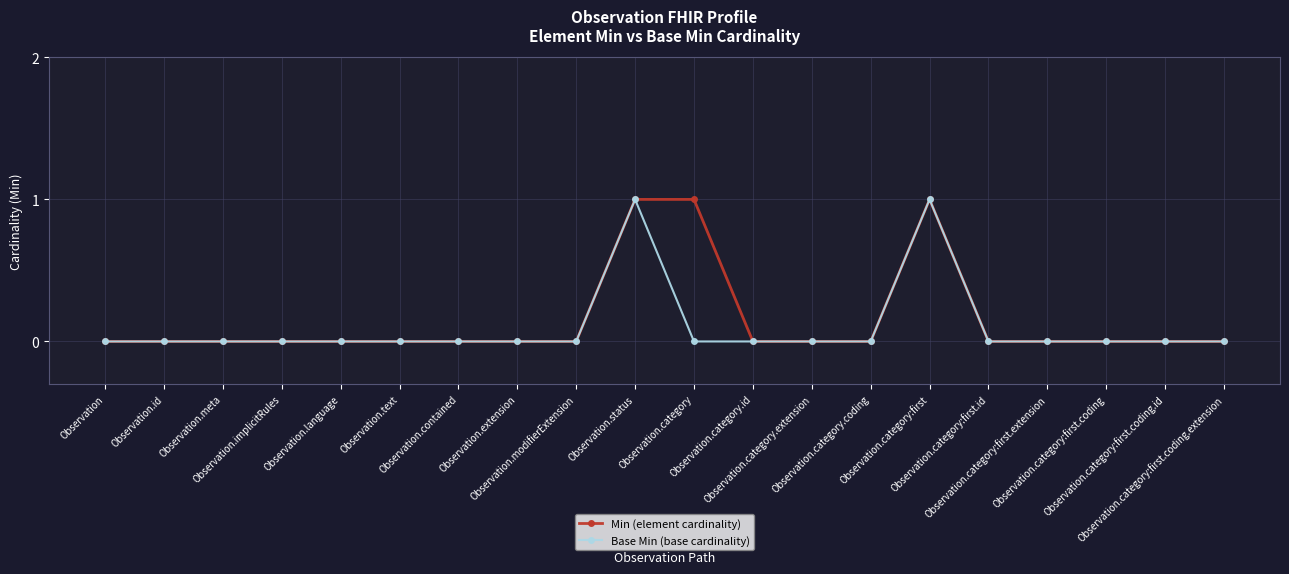

True or false: Min (element cardinality) has more than 0 points higher than both neighbors.

True